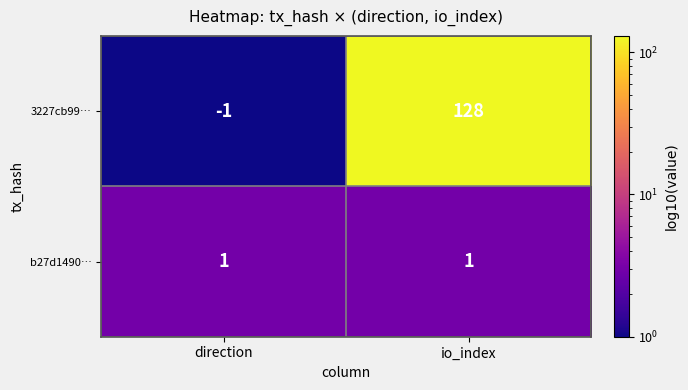

Which label corresponds to the smallest value in the chart?

direction